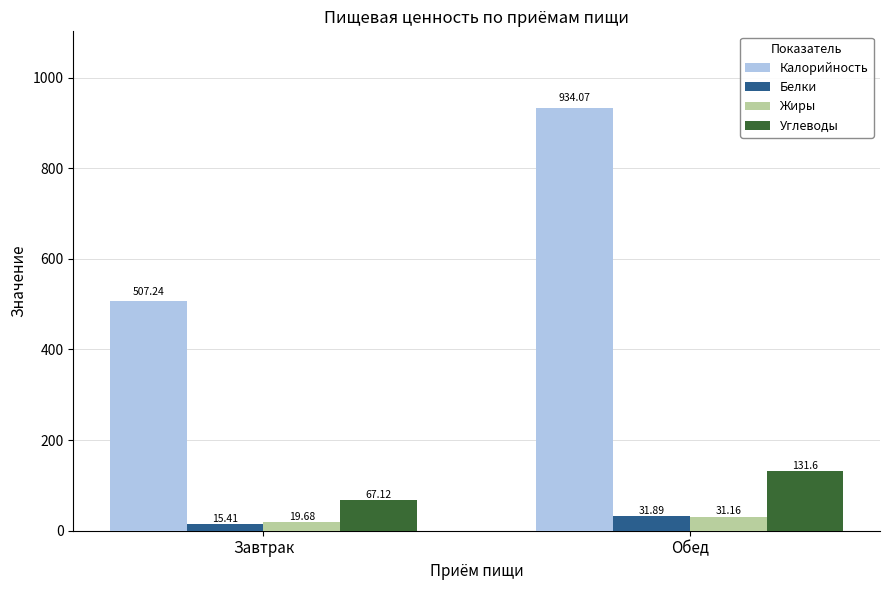

At which label does Жиры reach its peak?

Обед